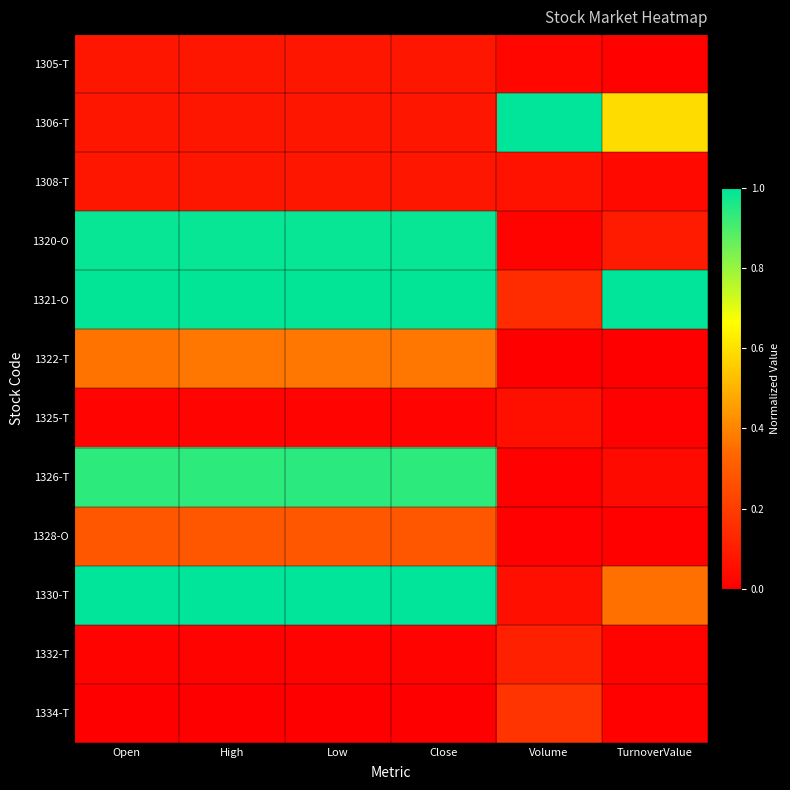

What is the spread (max minus min) of values at Low?

1.0